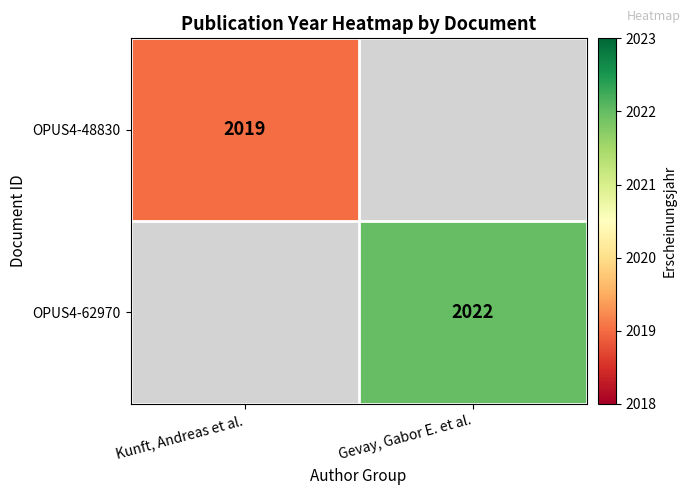

True or false: OPUS4-48830 has a value of 3162 at Kunft, Andreas et al..

False